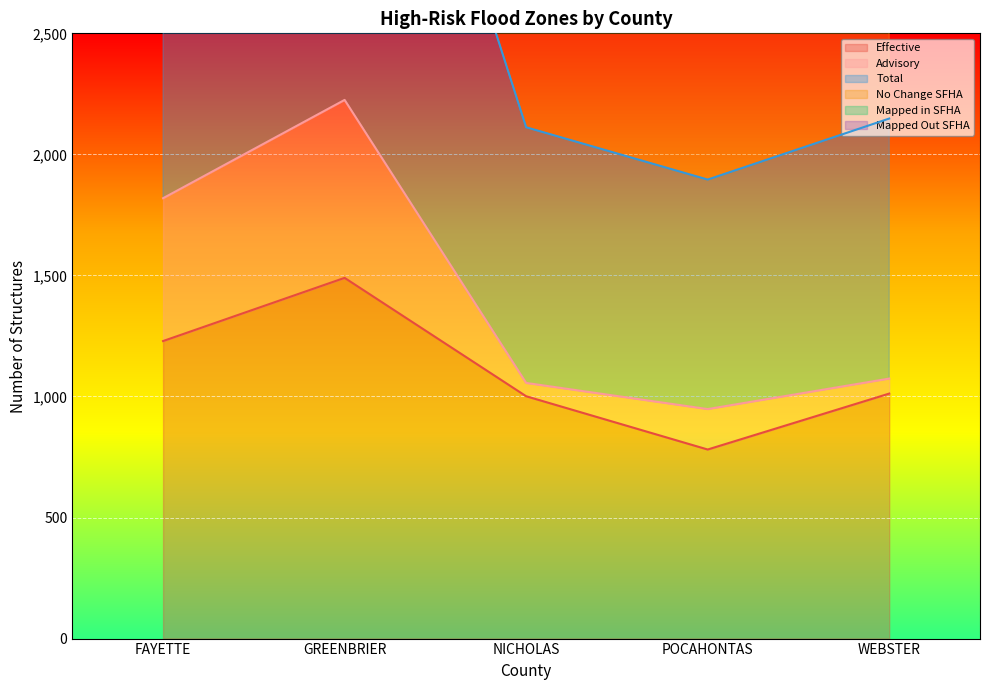

How many values in the Mapped Out SFHA series are below 3080?

2